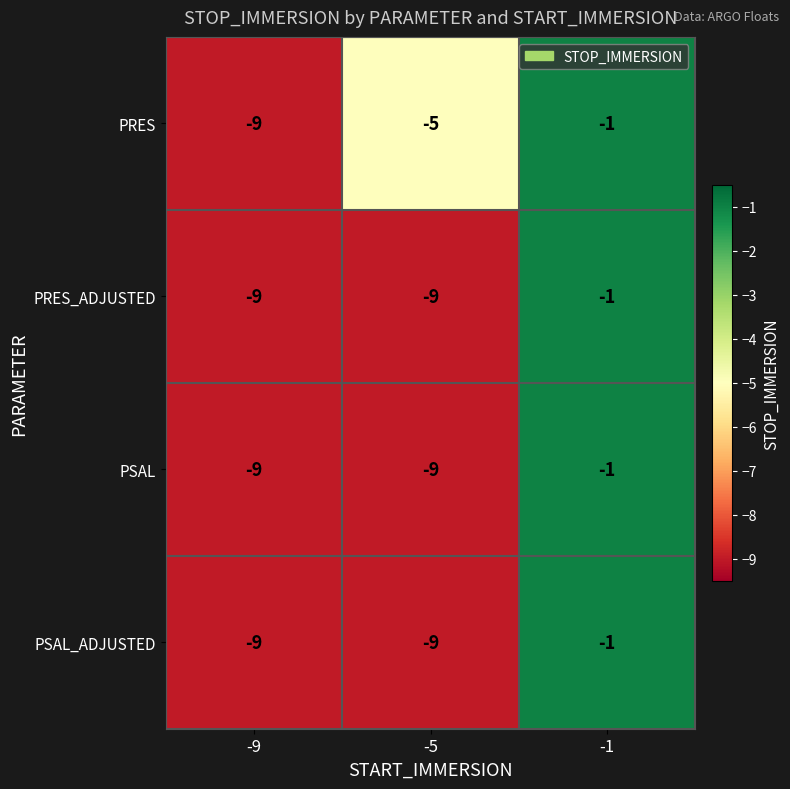

What is the sum of all PRES values?

-15